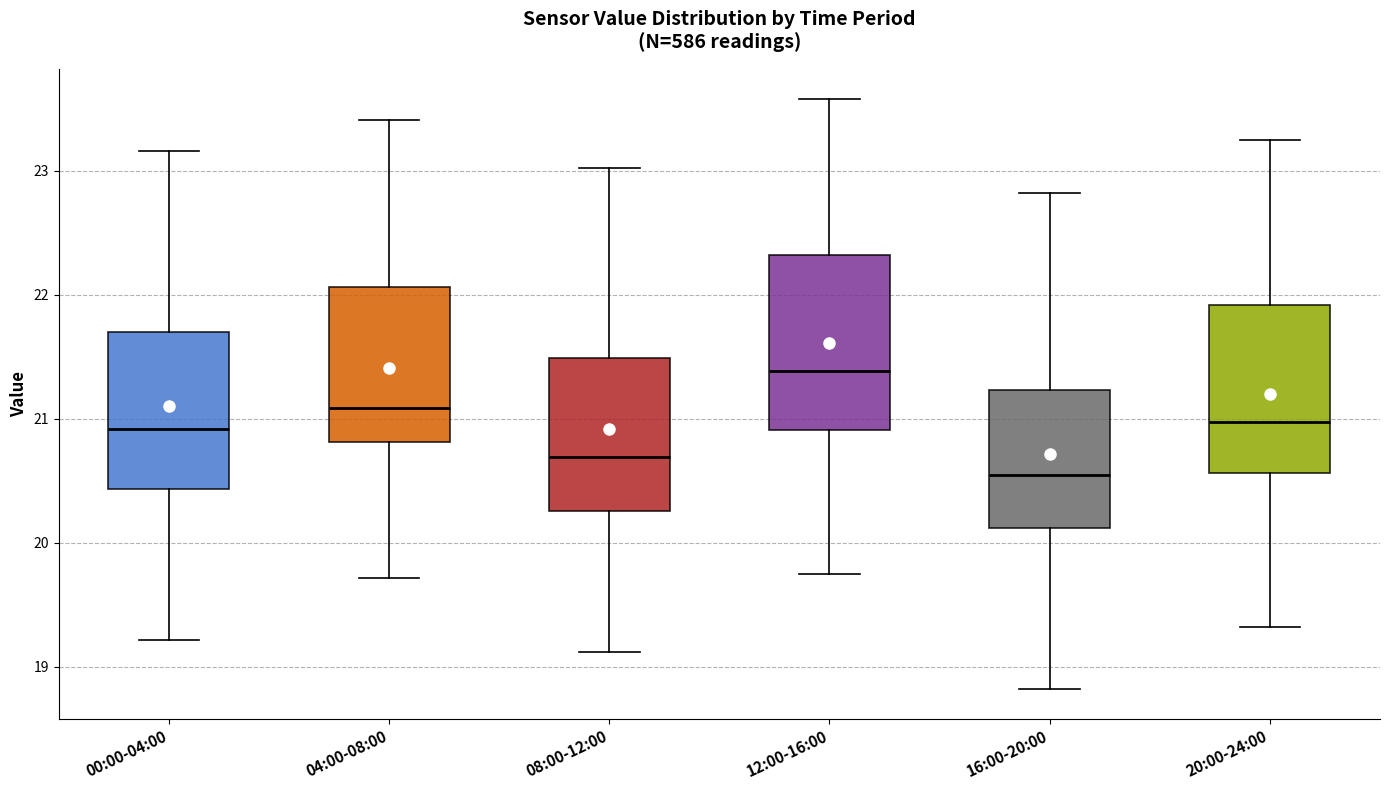

Where does the upper whisker of the box for 08:00-12:00 end on the y-axis? The values are not printed on the chart, so give them approximately, as read against the axis.

23.0